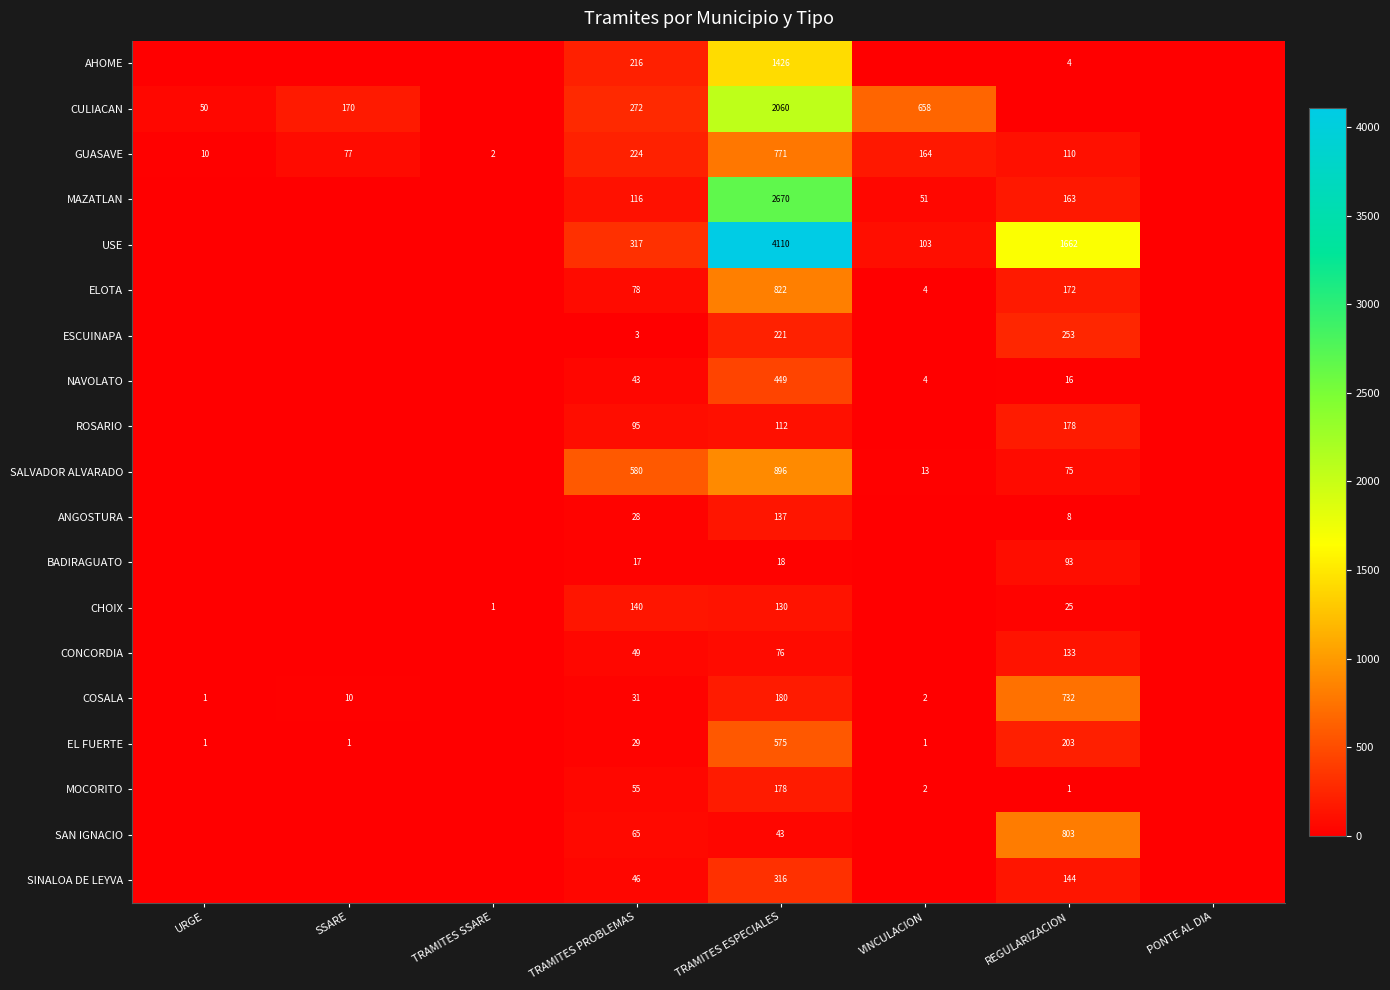

Between TRAMITES PROBLEMAS and TRAMITES ESPECIALES, which series saw the biggest shift?

USE